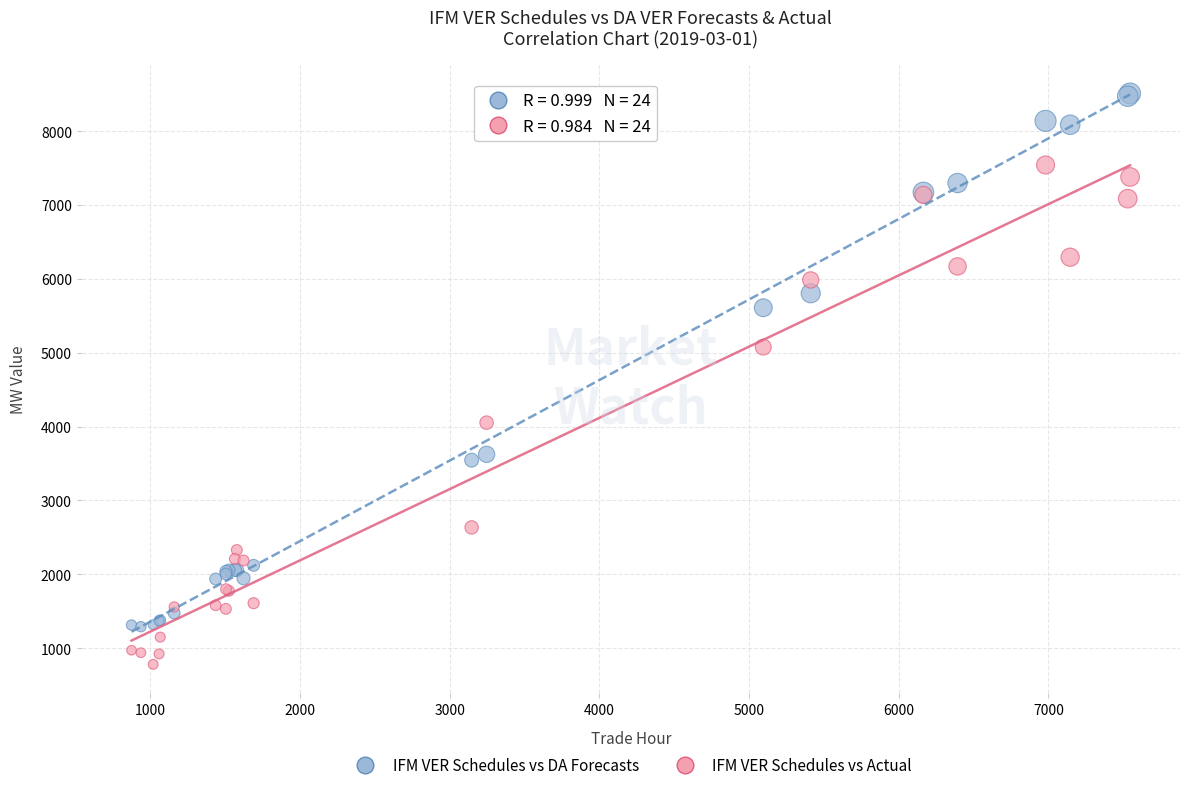

In the IFM VER Schedules vs DA Forecasts series, what Y value is closest to 4900?

5608.6